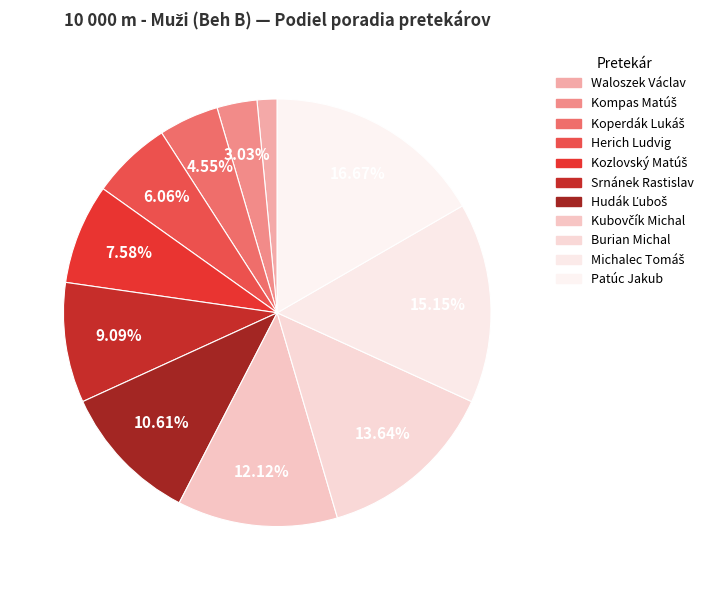

Combined, do Patúc Jakub and Kubovčík Michal account for over 50%?

No